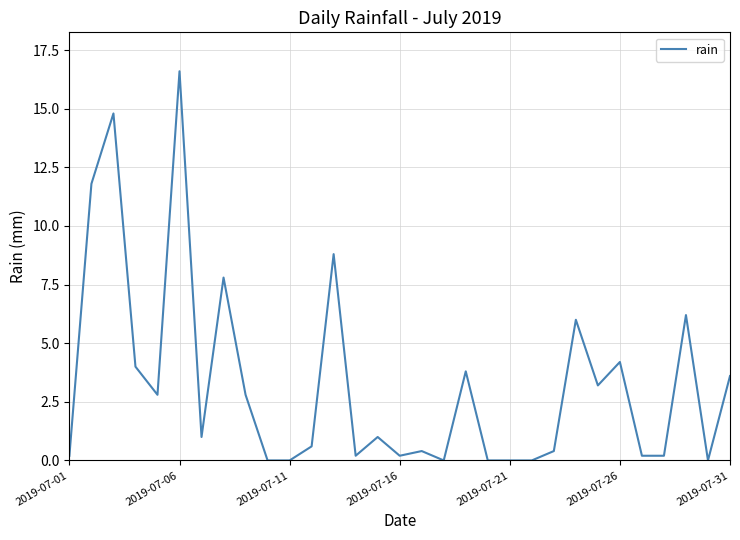

What is the difference between the second highest and minimum values?

14.8